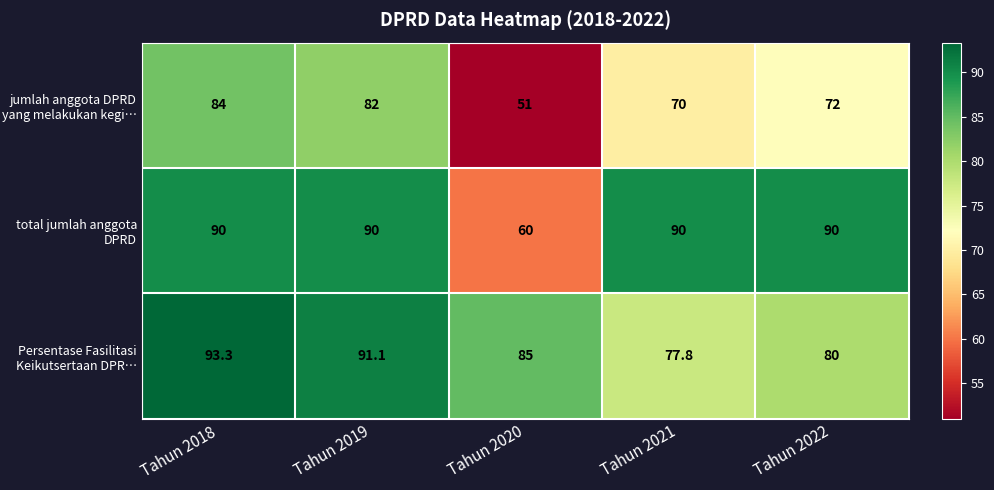

Reading left to right, what are all the values shown in this chart?

jumlah anggota DPRD yang melakukan kegi…: 84.0	82.0	51.0	70.0	72.0
total jumlah anggota DPRD: 90.0	90.0	60.0	90.0	90.0
Persentase Fasilitasi Keikutsertaan DPR…: 93.3	91.1	85.0	77.8	80.0